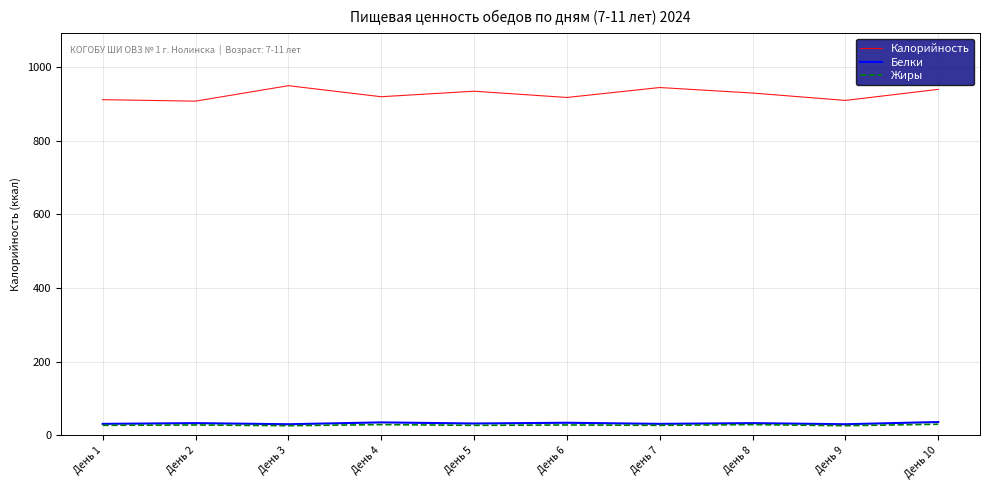

What are all the series names shown in the legend?

Калорийность, Белки, Жиры